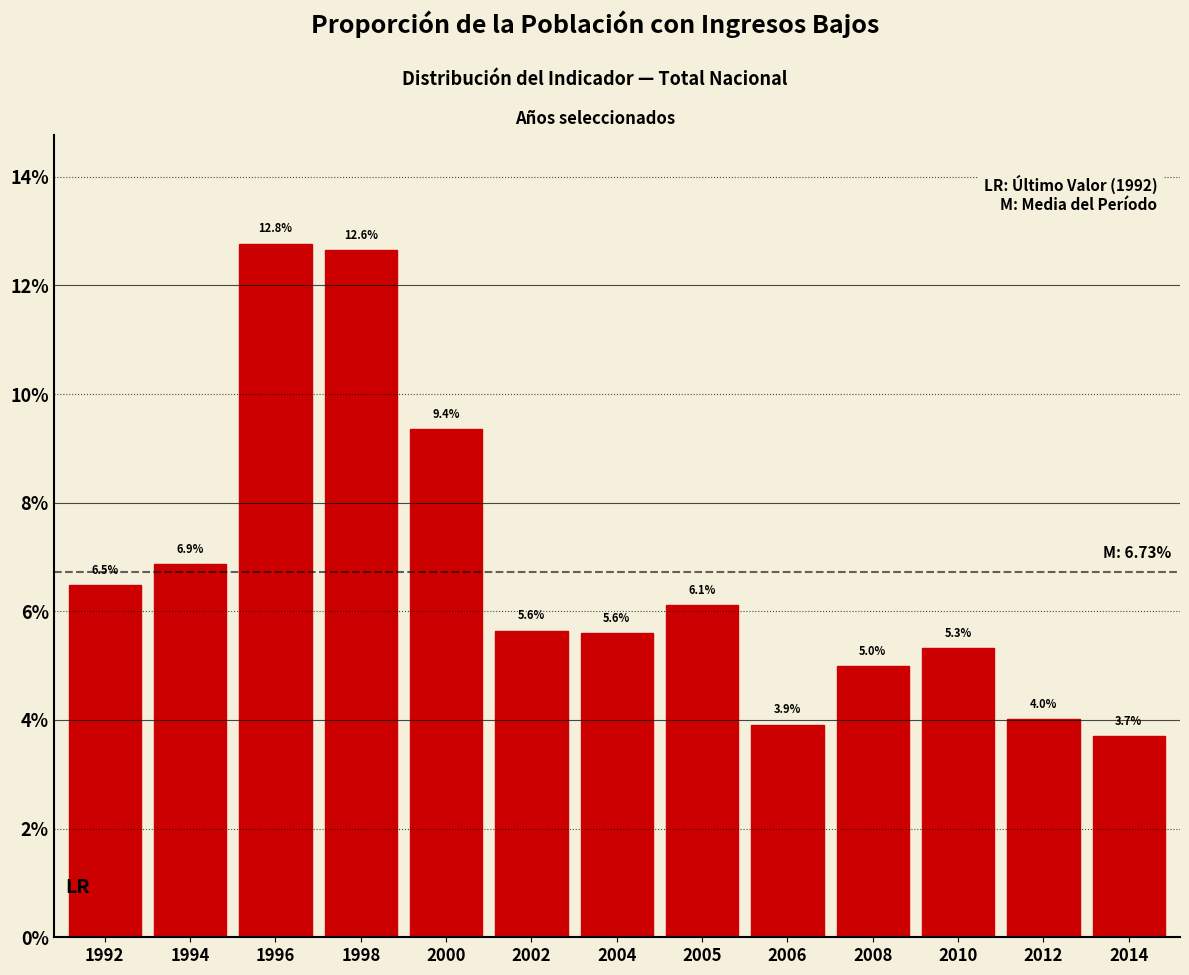

Reading right to left, extract all data points from this chart.

2014=3.7	2012=4.0	2010=5.3	2008=5.0	2006=3.9	2005=6.1	2004=5.6	2002=5.6	2000=9.4	1998=12.6	1996=12.8	1994=6.9	1992=6.5